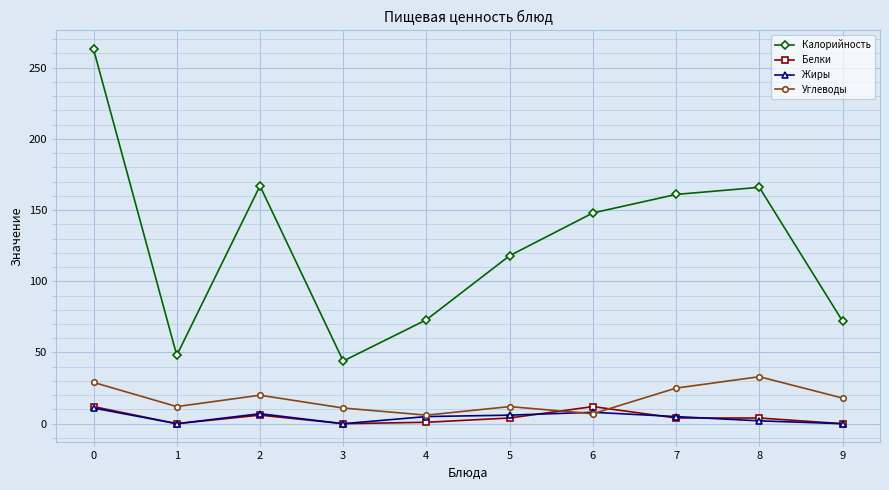

Which series ends up on top after the final intersection of Углеводы and Белки?

Углеводы